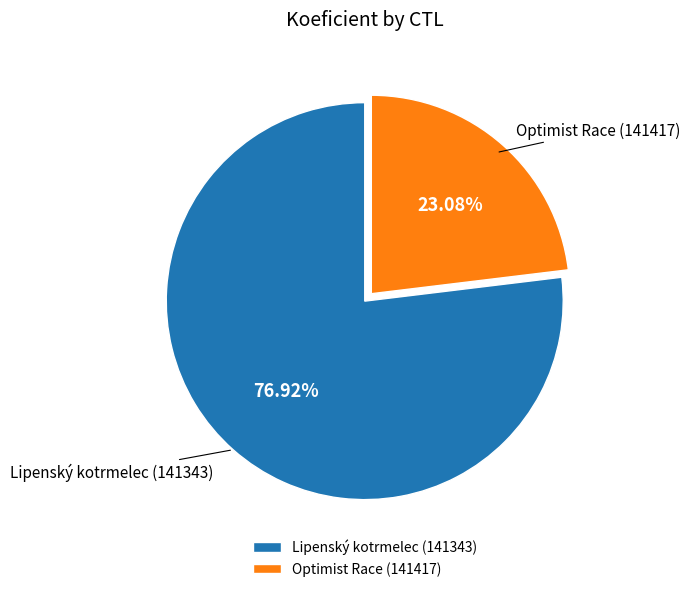

Does any single category account for the majority?

Yes